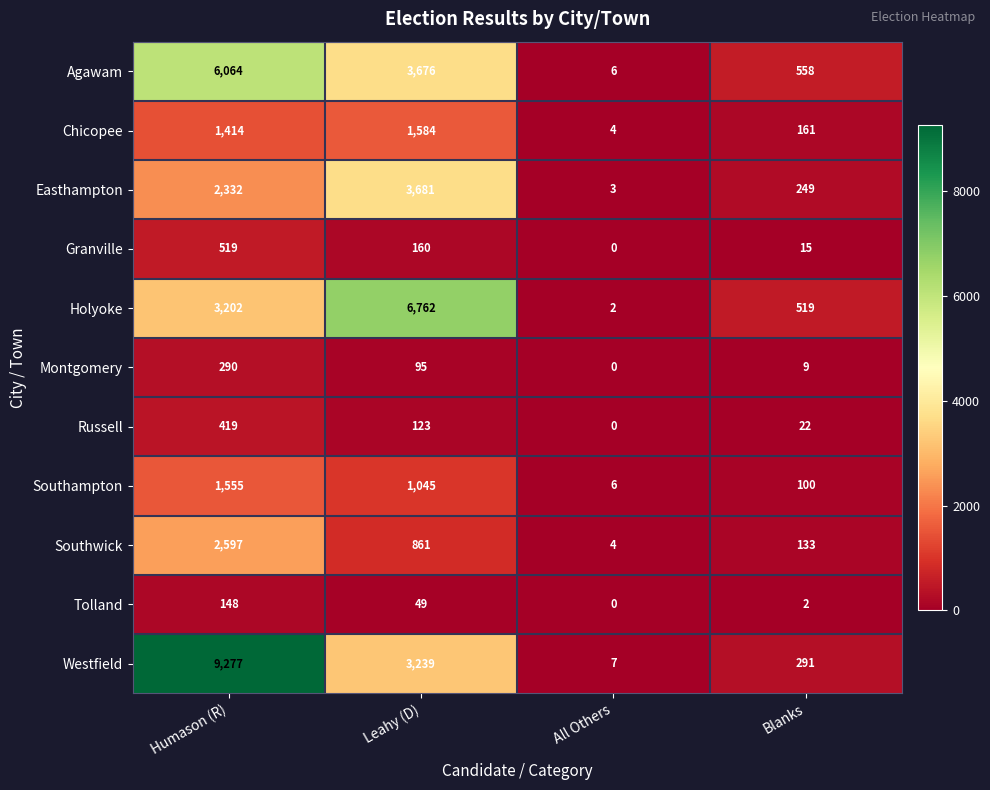

At how many categories does at least one series exceed 3240?

2